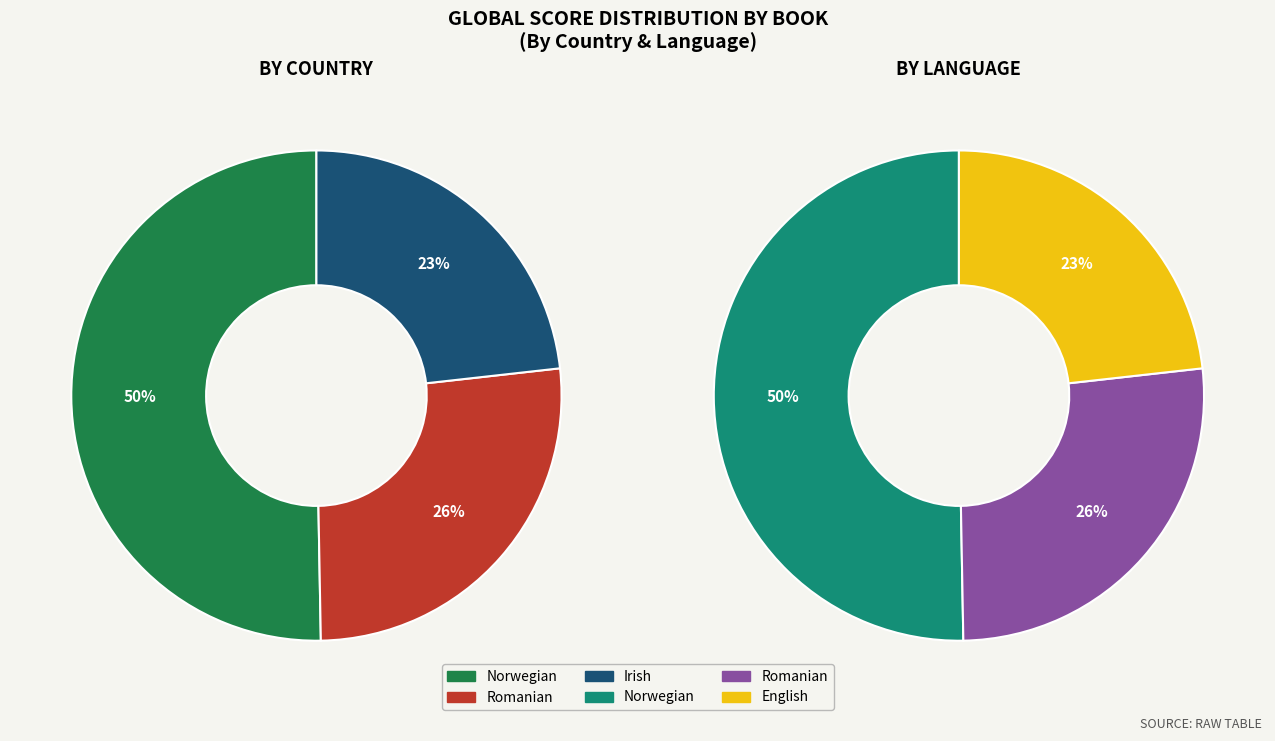

Does Barefoot (1948, Romanian) account for over 50% of the chart?

No